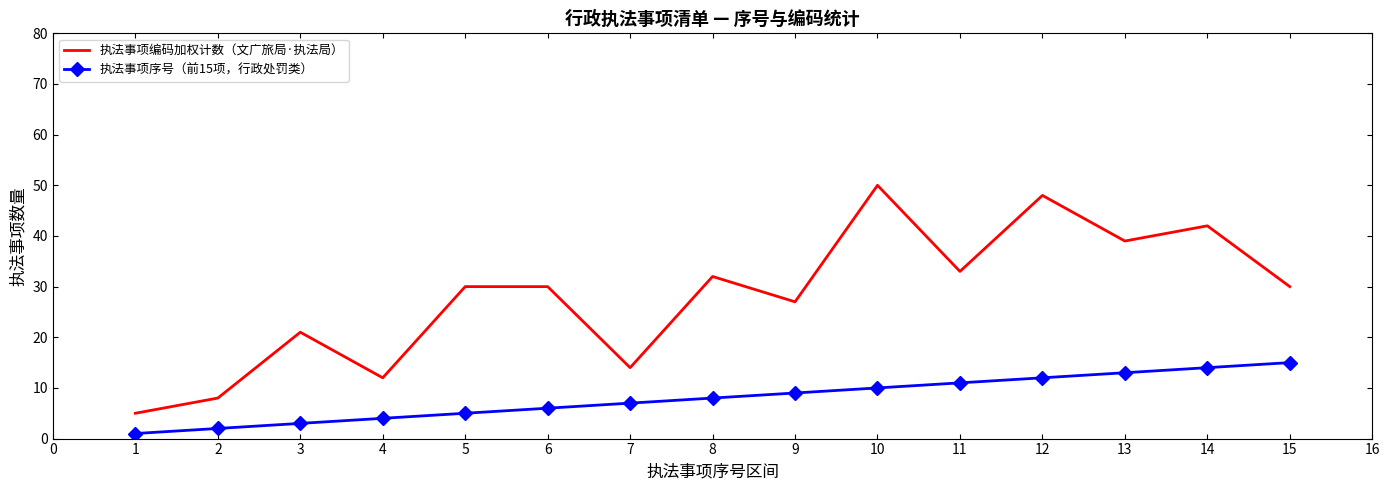

Which series has the largest total across all categories?

执法事项编码加权计数（文广旅局·执法局）